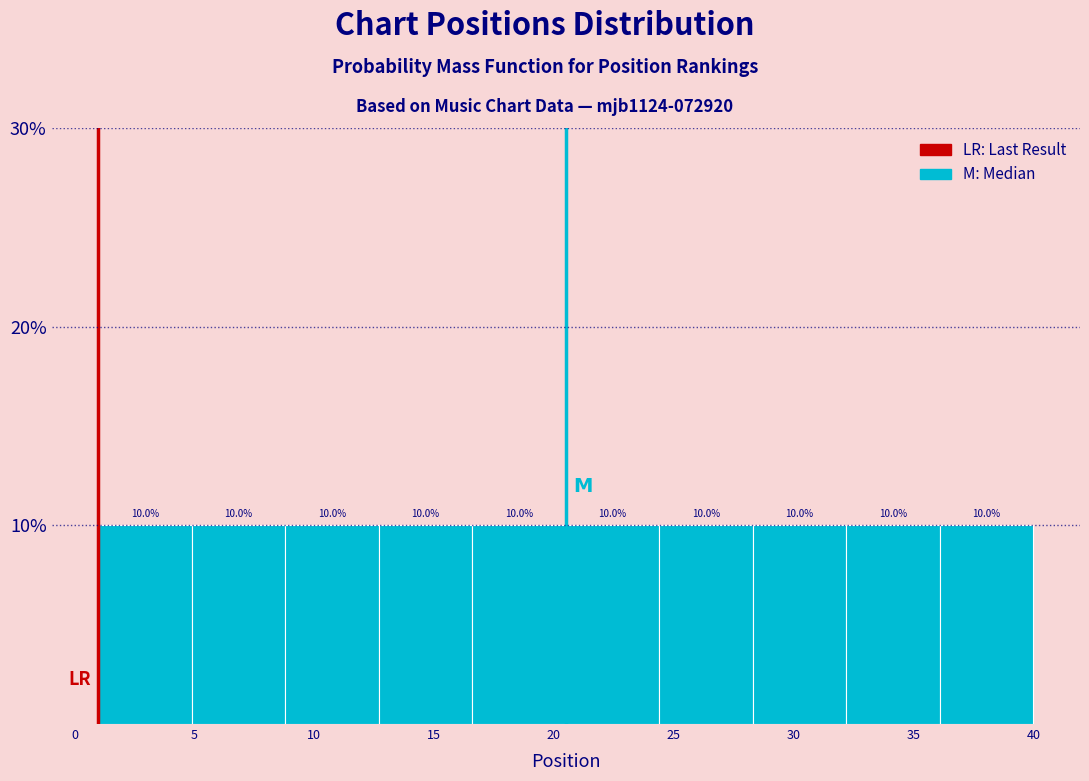

Reading left to right, transcribe this chart: for each bar, give the range it covers on the x-axis and its height. The bar edges are not printed on the chart, so give them approximately, as read against the axis.

1.0 to 4.9: 10.0
4.9 to 8.8: 10.0
8.8 to 12.7: 10.0
12.7 to 16.6: 10.0
16.6 to 20.5: 10.0
20.5 to 24.4: 10.0
24.4 to 28.3: 10.0
28.3 to 32.2: 10.0
32.2 to 36.1: 10.0
36.1 to 40.0: 10.0